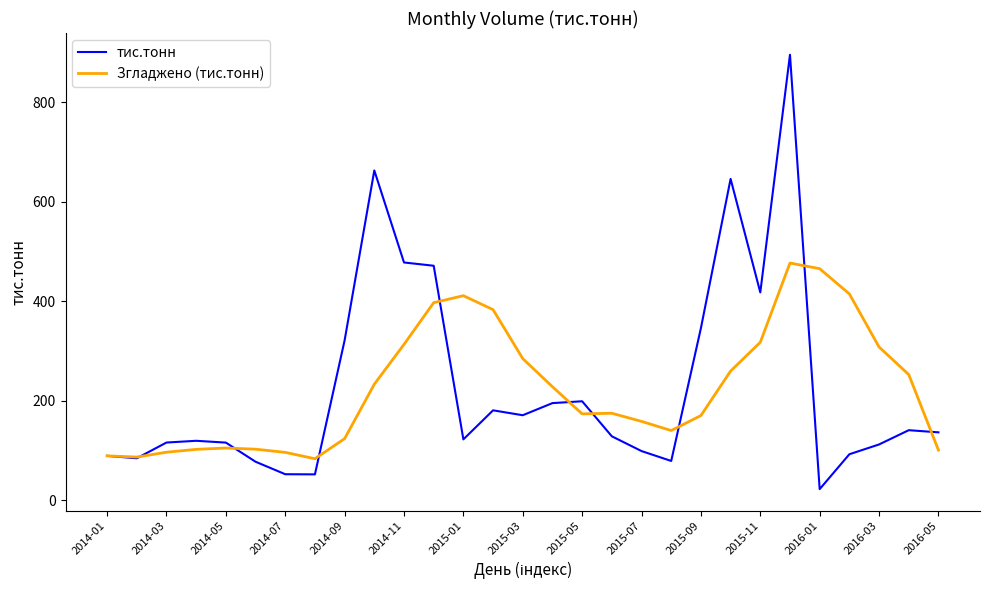

How many lines are shown in the chart?

2